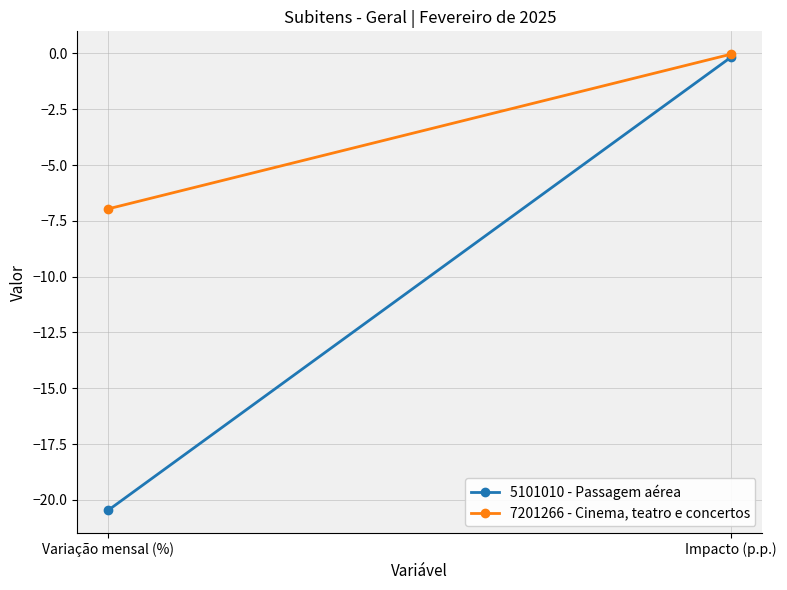

What is the difference between the maximum and minimum values in the 5101010 - Passagem aérea series?

20.3